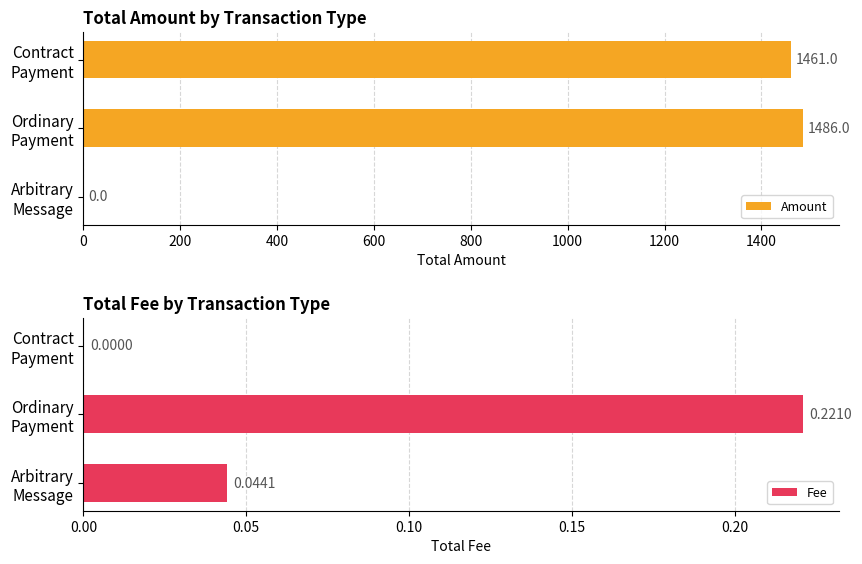

What is the maximum value for Amount?

1486